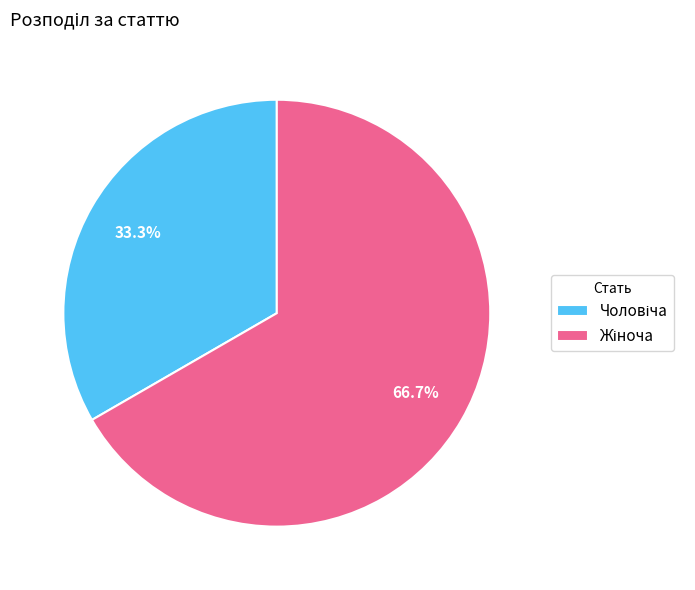

How many segments does this pie chart have?

2